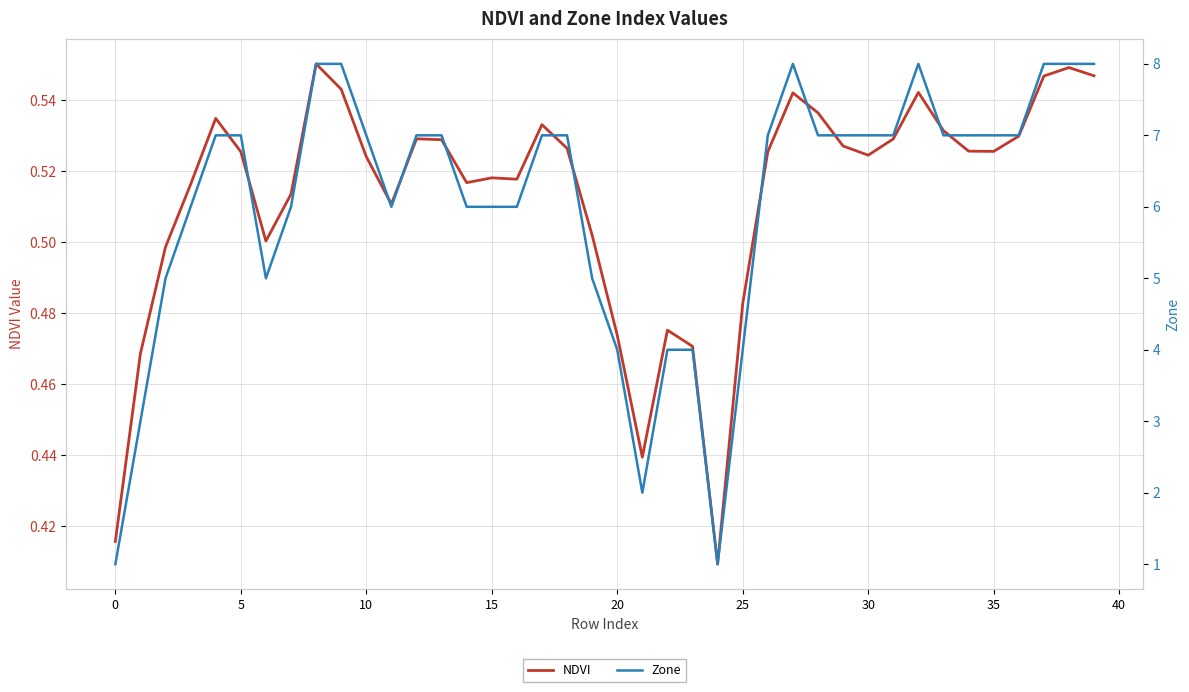

List the series in order of their overall mean, lowest first.

NDVI, Zone